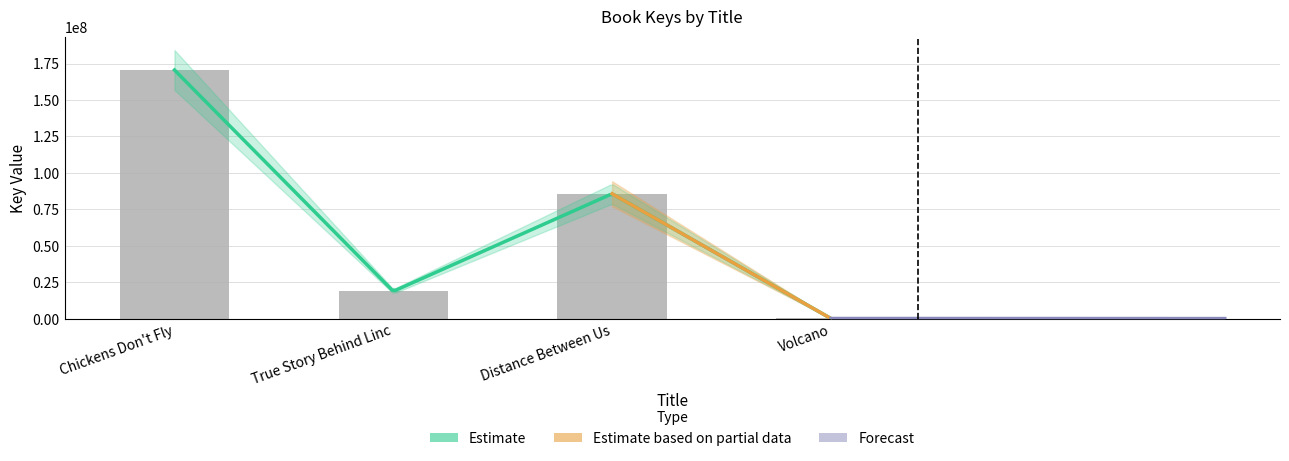

Which category has the lowest value across all series?

Volcano